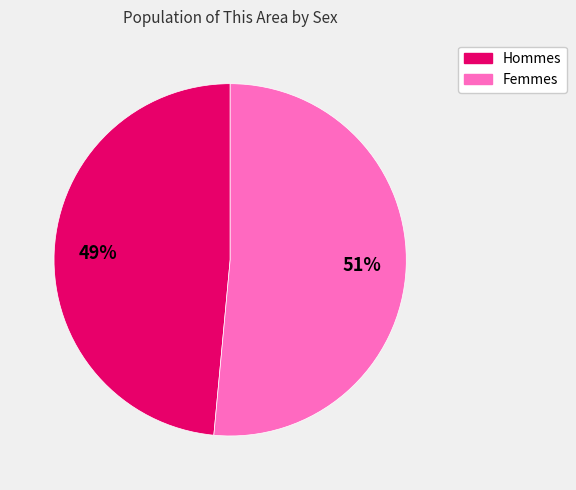

To the nearest percent, what is the average slice percentage?

50%